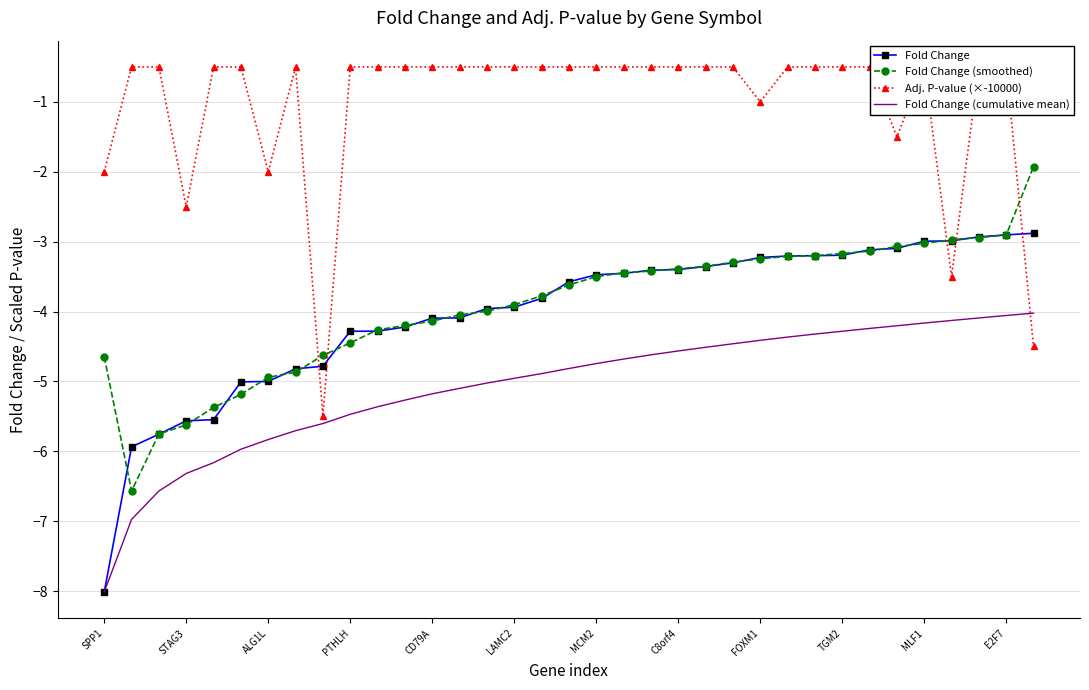

What is the lowest value of the Fold Change (smoothed) series?

-6.6